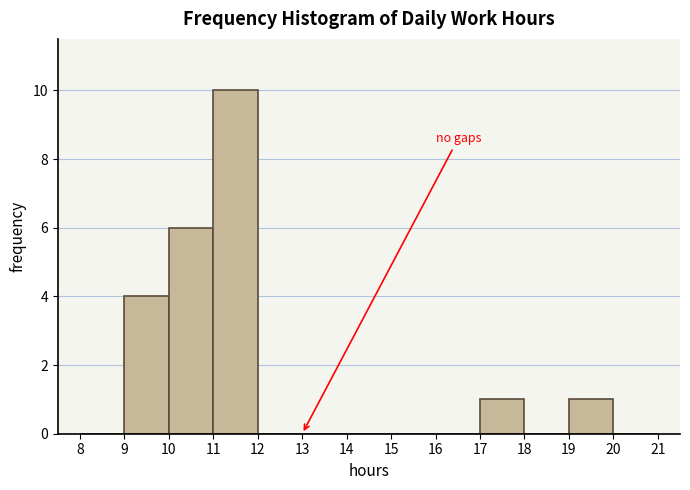

Reading left to right, list every bar in this chart as the range it spans on the x-axis followed by its height. The values are not printed on the chart, so give them approximately, as read against the axis.

8 to 9: 0
9 to 10: 4
10 to 11: 6
11 to 12: 10
12 to 13: 0
13 to 14: 0
14 to 15: 0
15 to 16: 0
16 to 17: 0
17 to 18: 1
18 to 19: 0
19 to 20: 1
20 to 21: 0